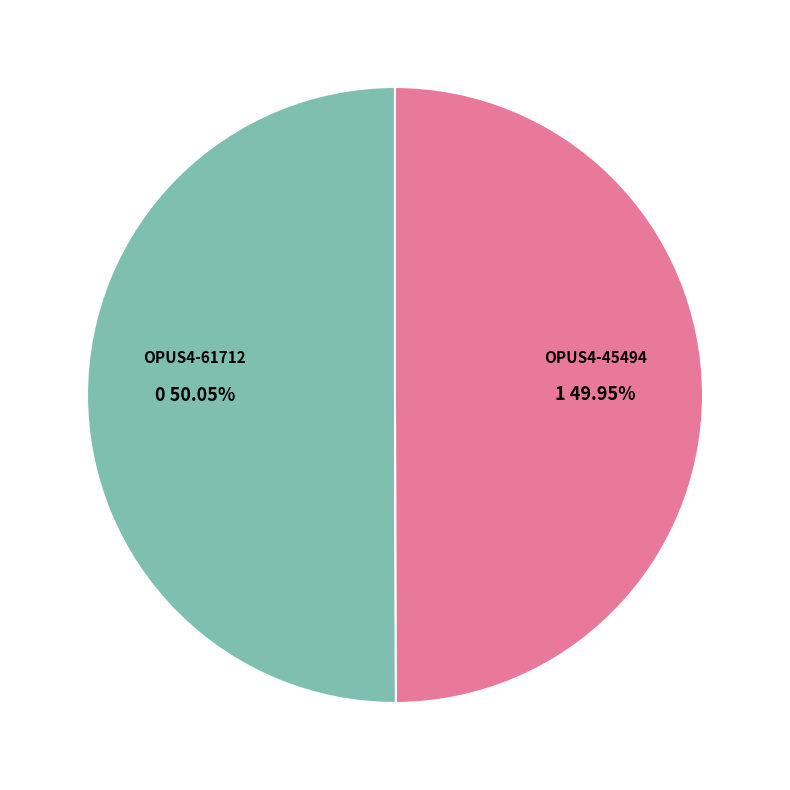

Is there any slice that represents more than half of the pie?

Yes